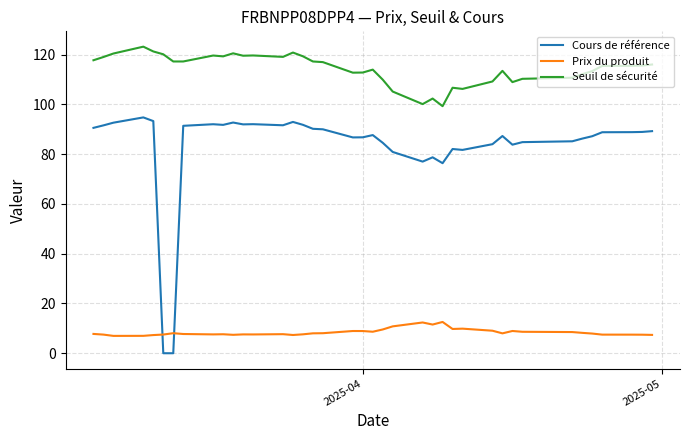

How many lines are shown in the chart?

3